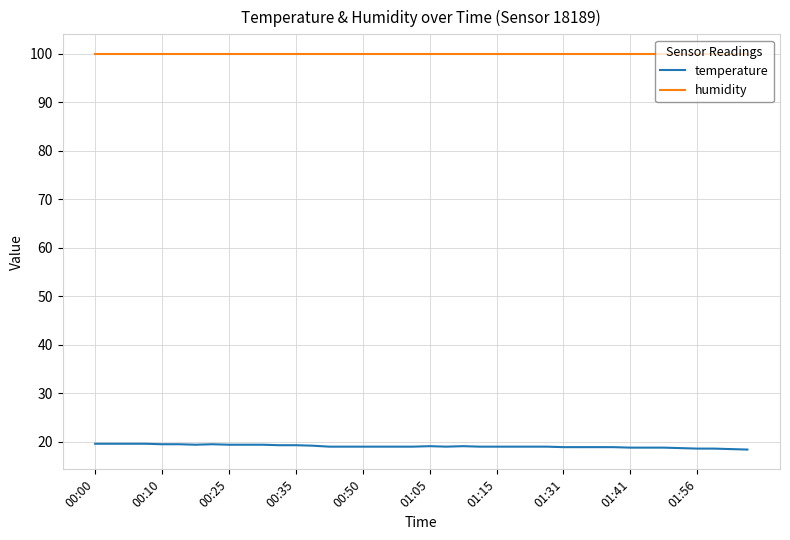

What is the lowest value of the humidity series?

99.9